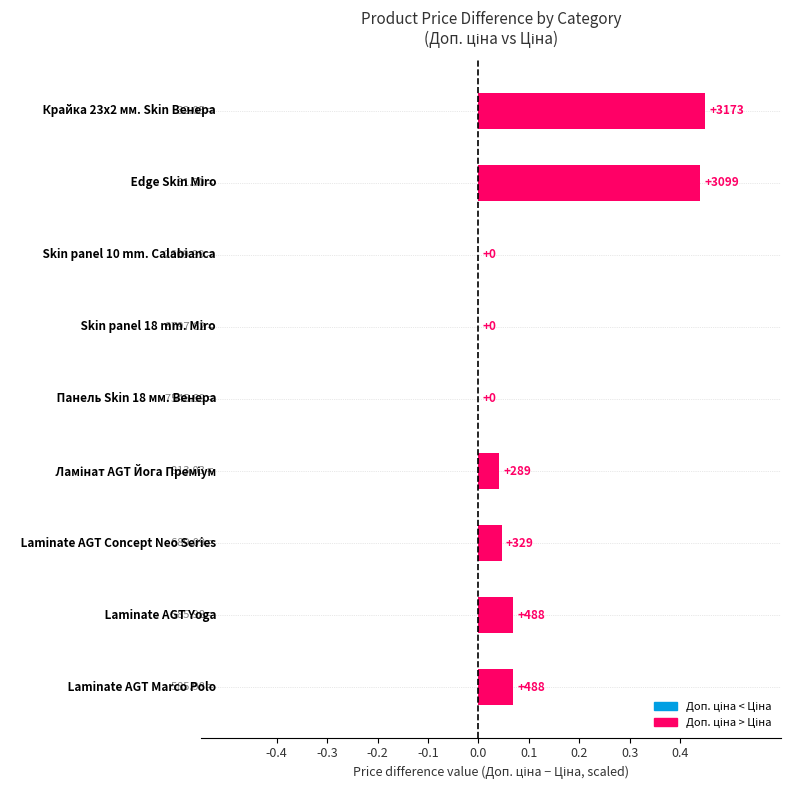

Are the bars horizontal?

Yes